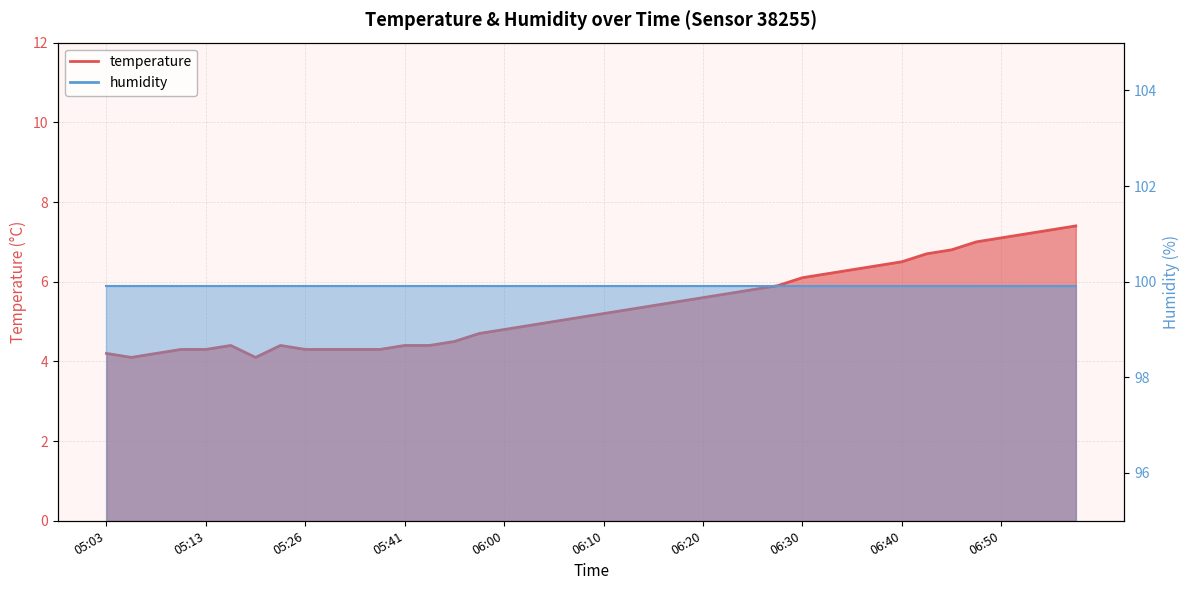

Does the chart have visible grid lines?

Yes